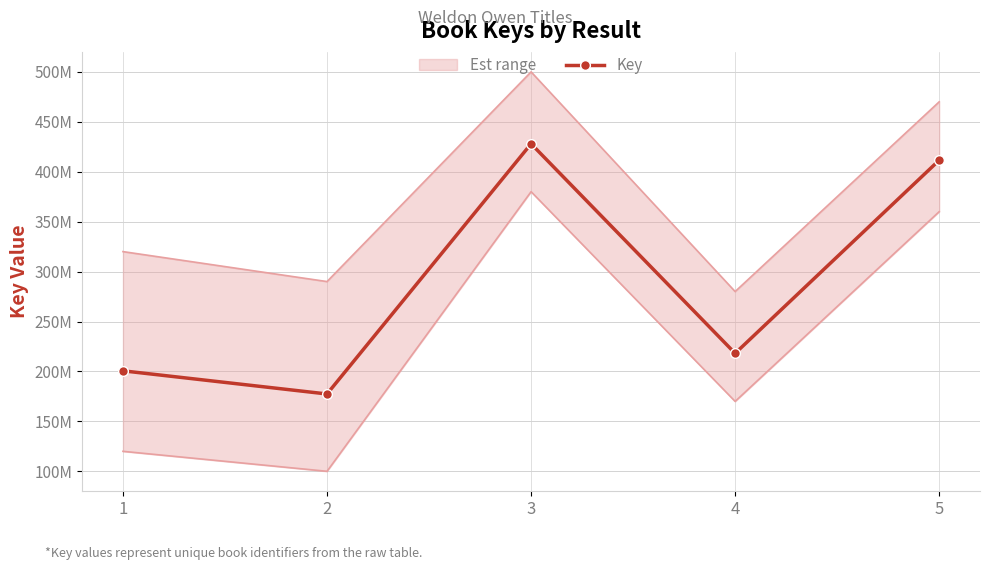

List the labels in order of value, smallest first.

2, 1, 4, 5, 3